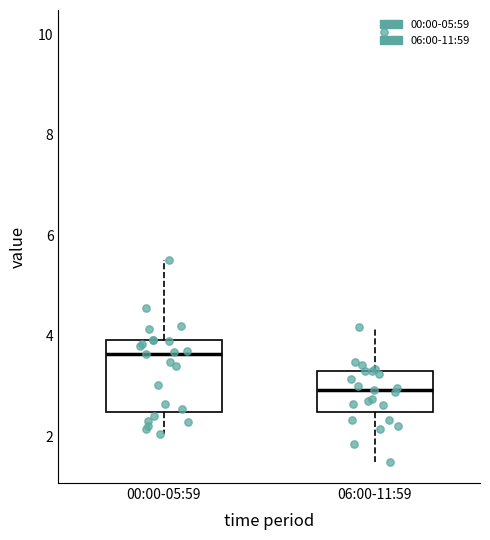

Which box has the highest median line?

00:00-05:59